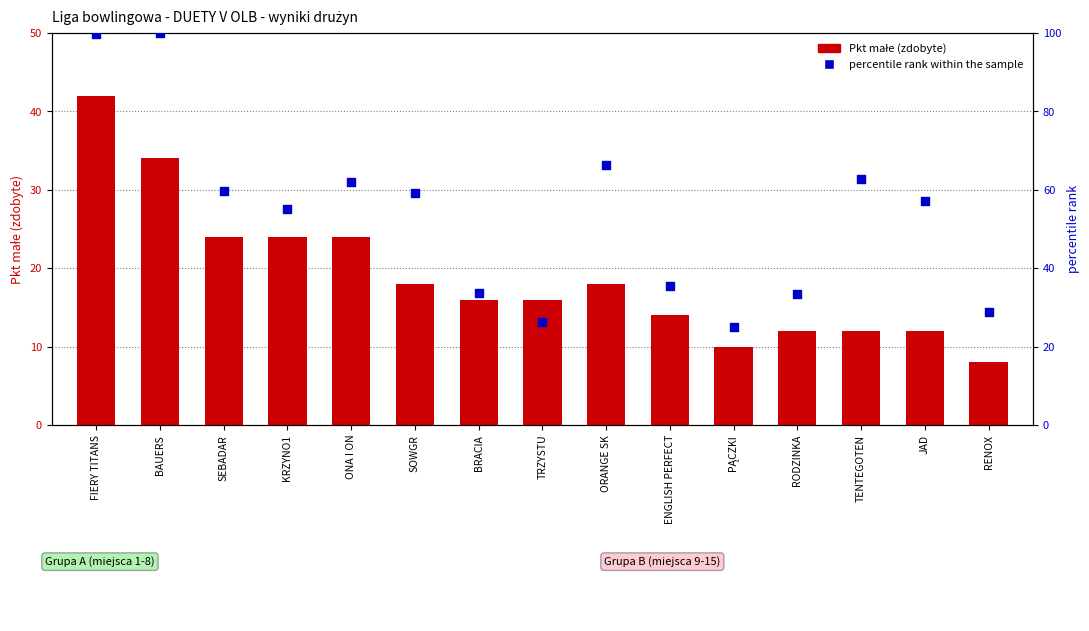

Is the value of Pkt małe (zdobyte) at PĄCZKI greater than the value of percentile rank within the sample at BAUERS?

No